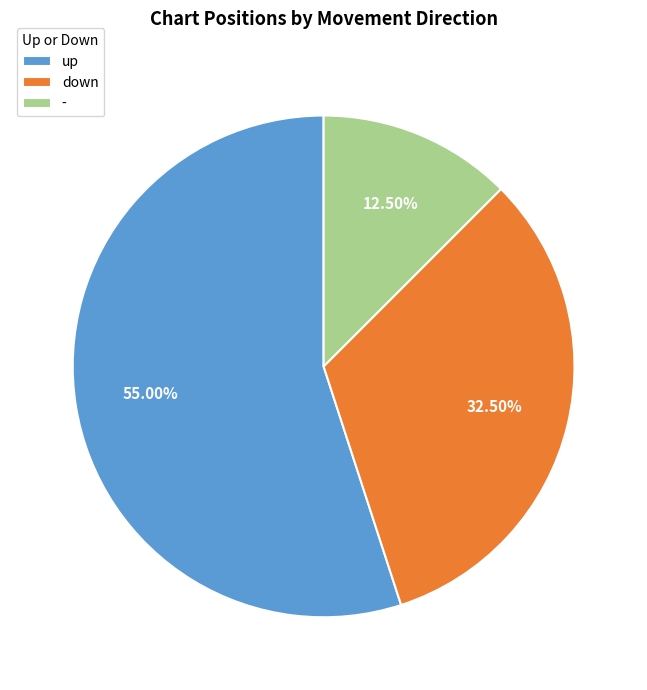

Which category has the biggest portion of the pie?

up